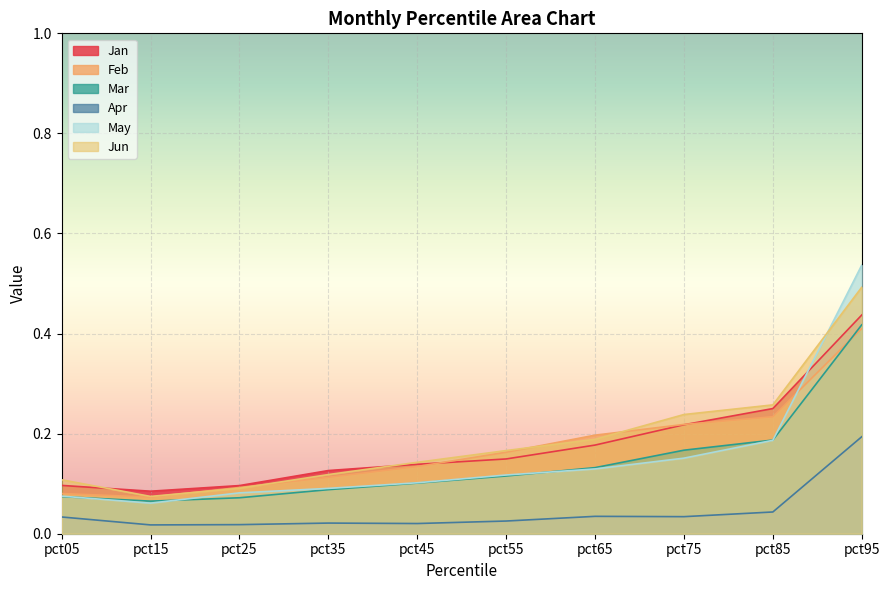

What is the value of the Jan point at the 9th from the left?

0.3